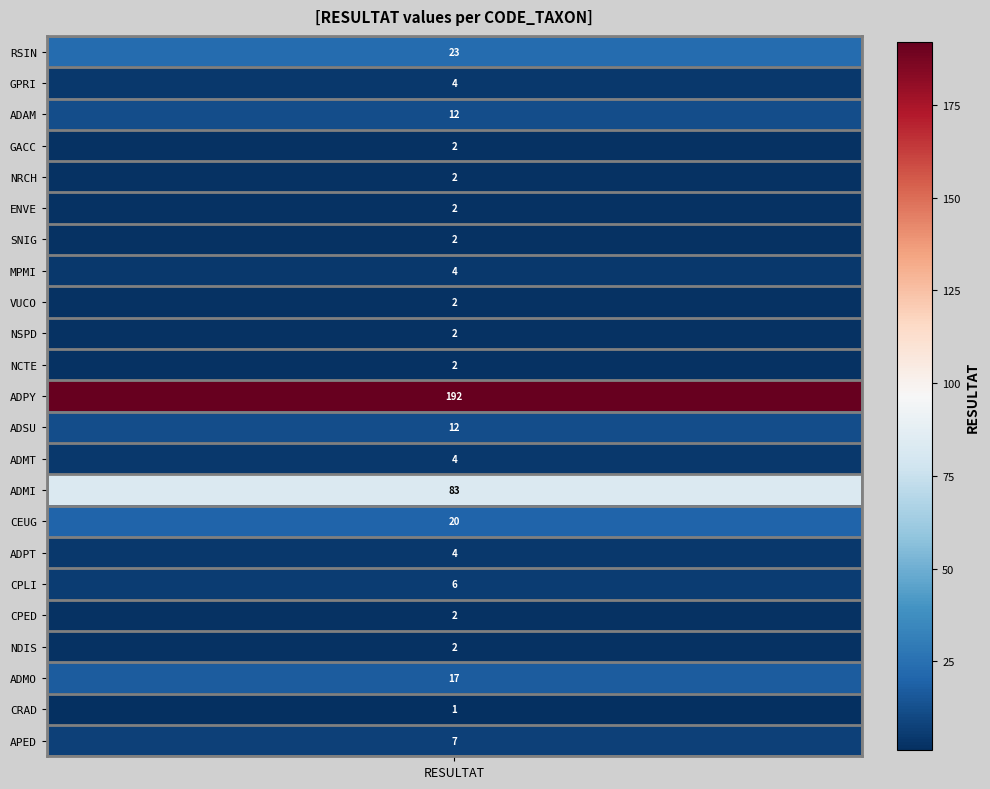

Reading left to right, what are all the values shown in this chart?

23	4	12	2	2	2	2	4	2	2	2	192	12	4	83	20	4	6	2	2	17	1	7